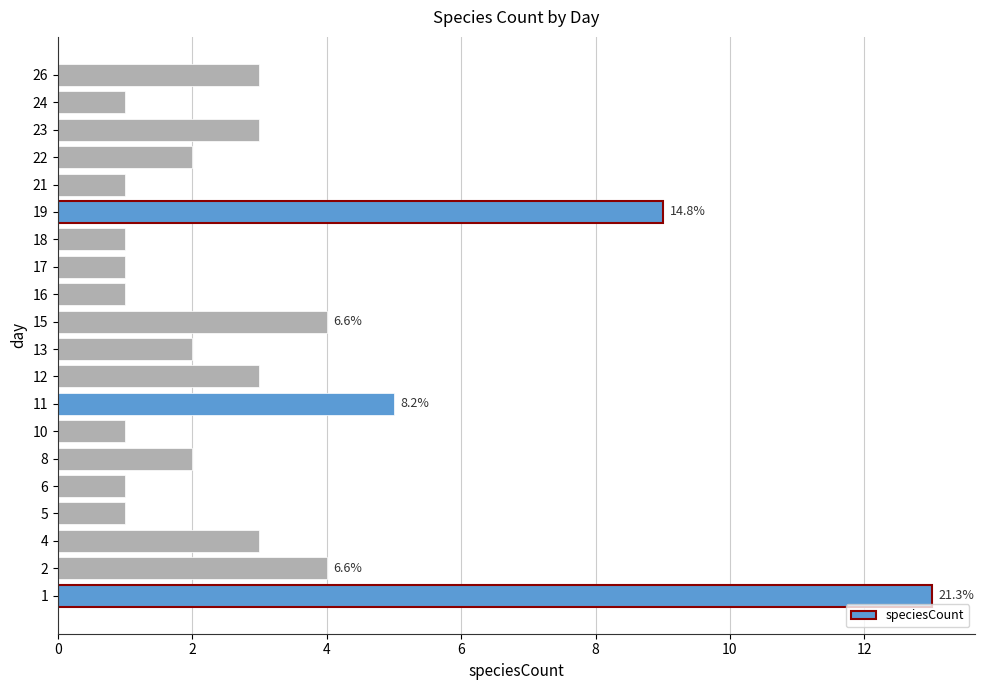

The chart shows a value of 1 at 5. True or false?

True